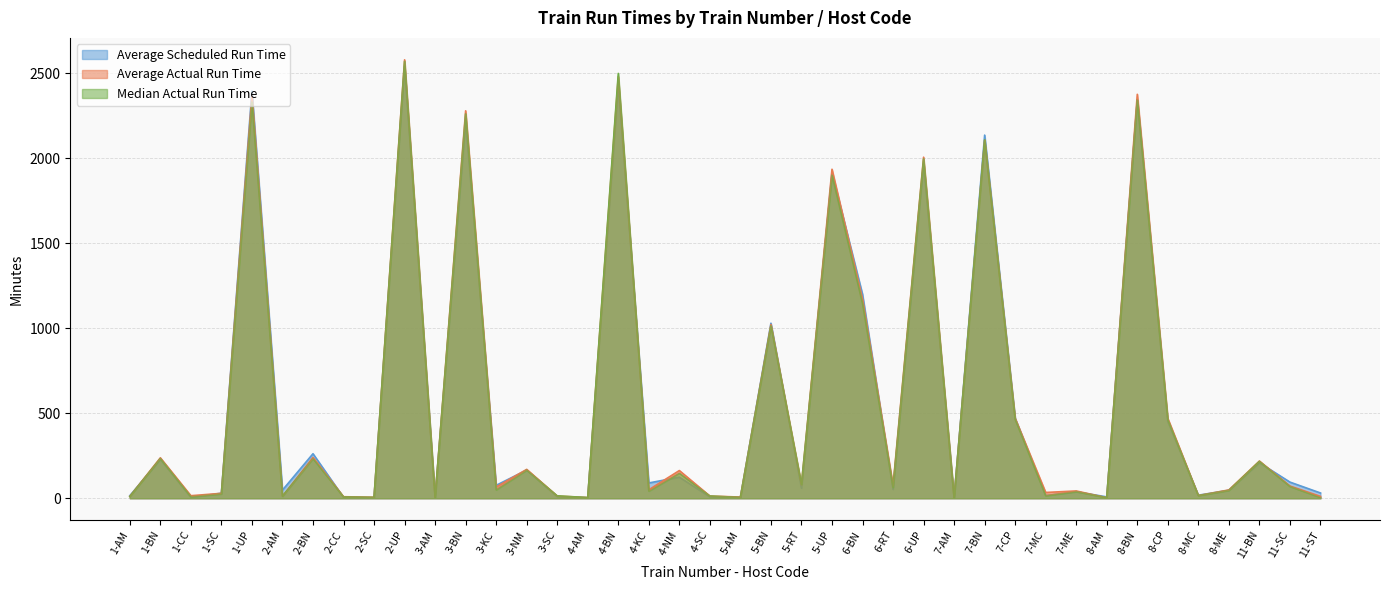

What is the total value across all series at 8-AM?

14.0